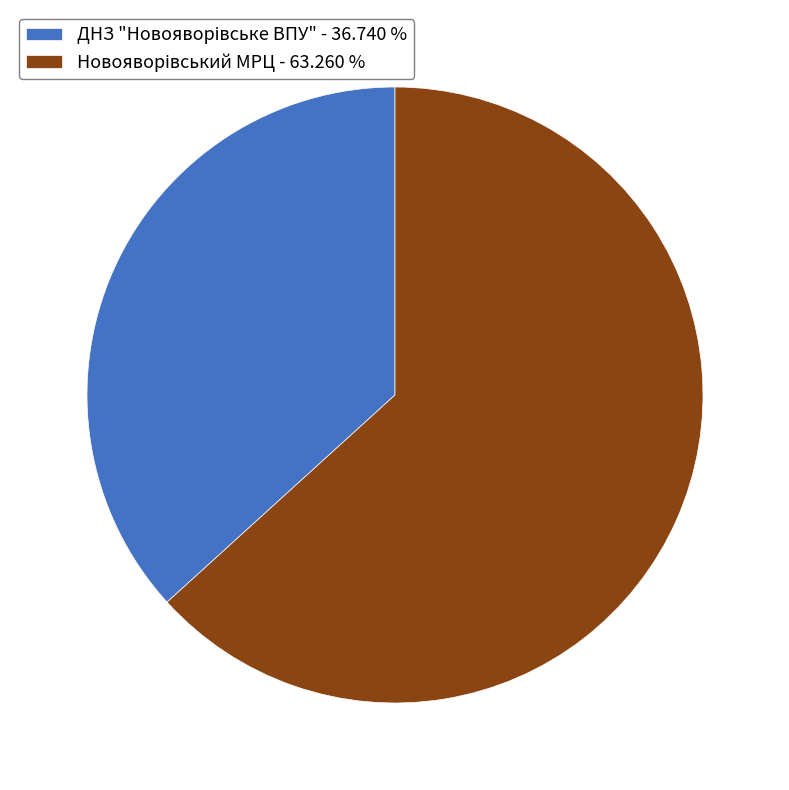

Count the number of slices in the pie.

2